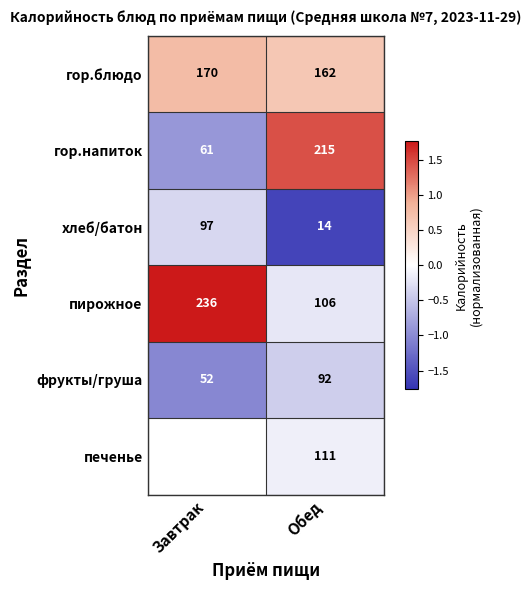

How many values in the фрукты/груша series are below 92?

1